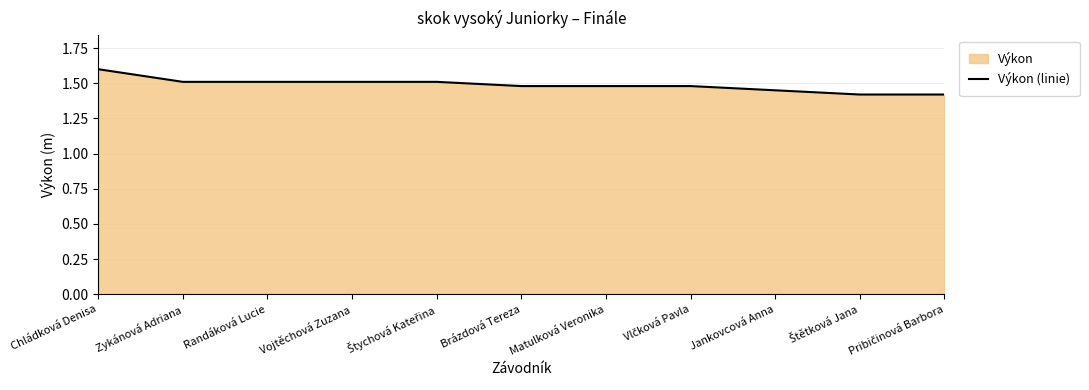

List the labels in order of value, largest first.

Chládková Denisa, Zykánová Adriana, Randáková Lucie, Vojtěchová Zuzana, Štychová Kateřina, Brázdová Tereza, Matulková Veronika, Vlčková Pavla, Jankovcová Anna, Štětková Jana, Pribičinová Barbora